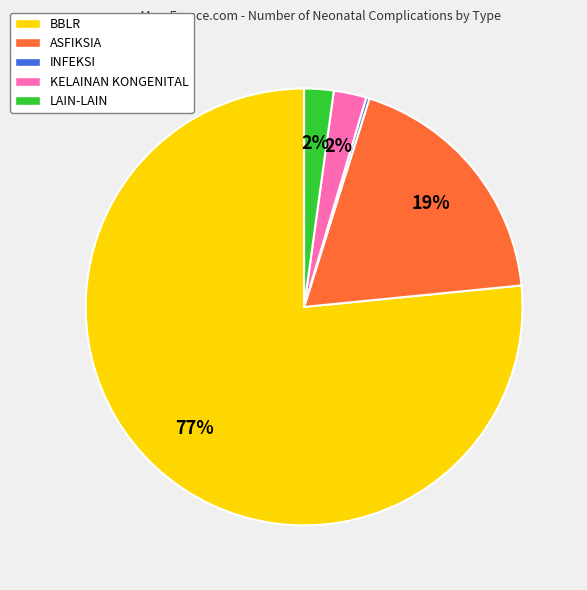

To the nearest percent, what portion does KELAINAN KONGENITAL represent?

2%